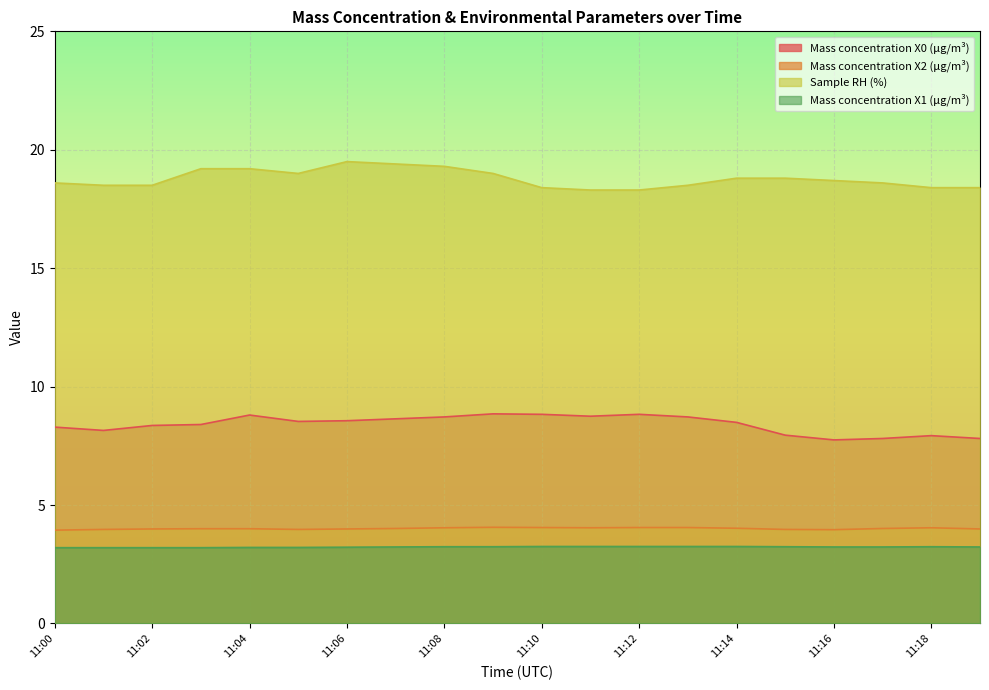

How many data points in Mass concentration X2 (μg/m³) are less than 4?

8